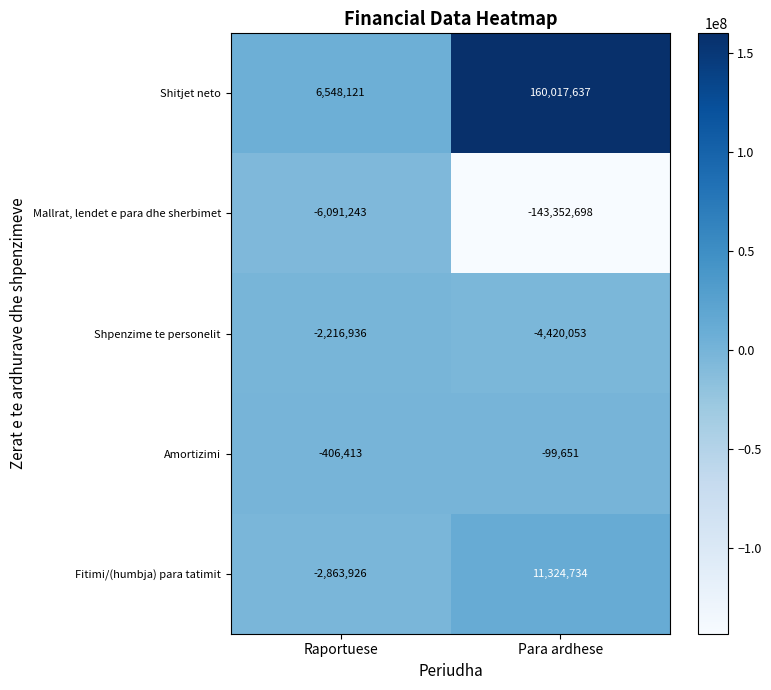

What is the sum of all Amortizimi values?

-506064